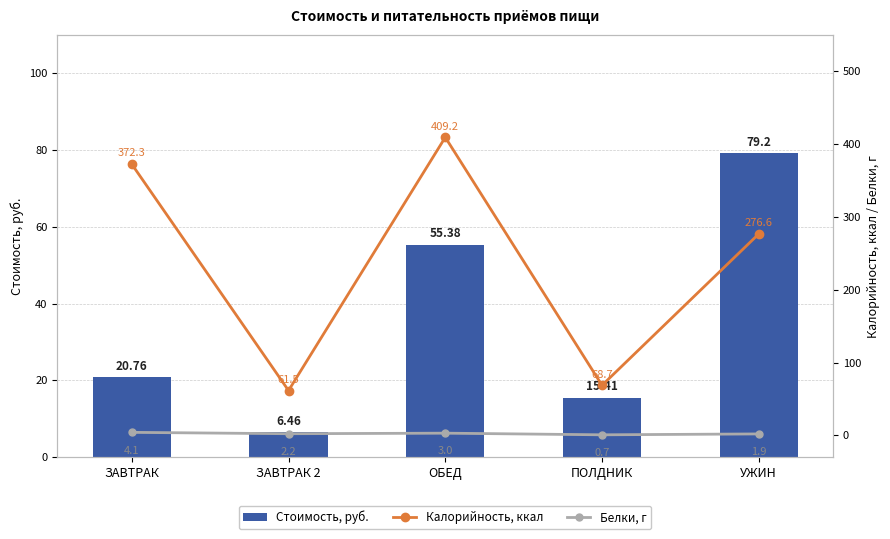

At how many categories does at least one series exceed 374?

1